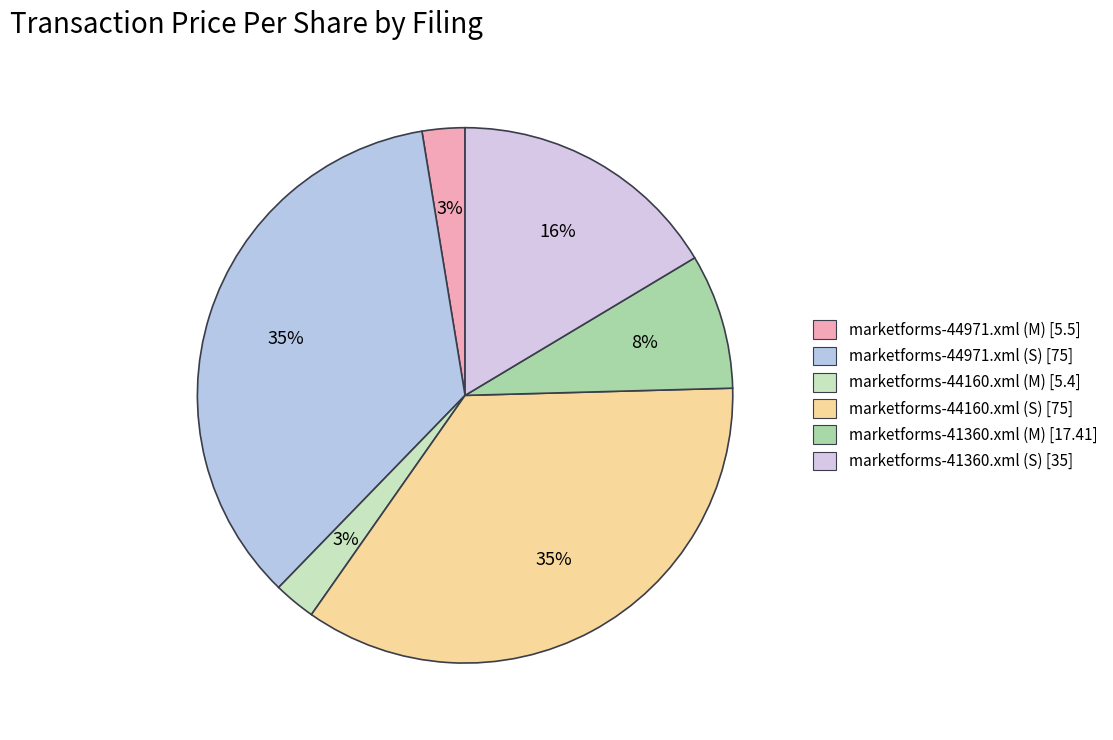

To the nearest percent, what percentage of the pie is marketforms-44971.xml (S)?

35%